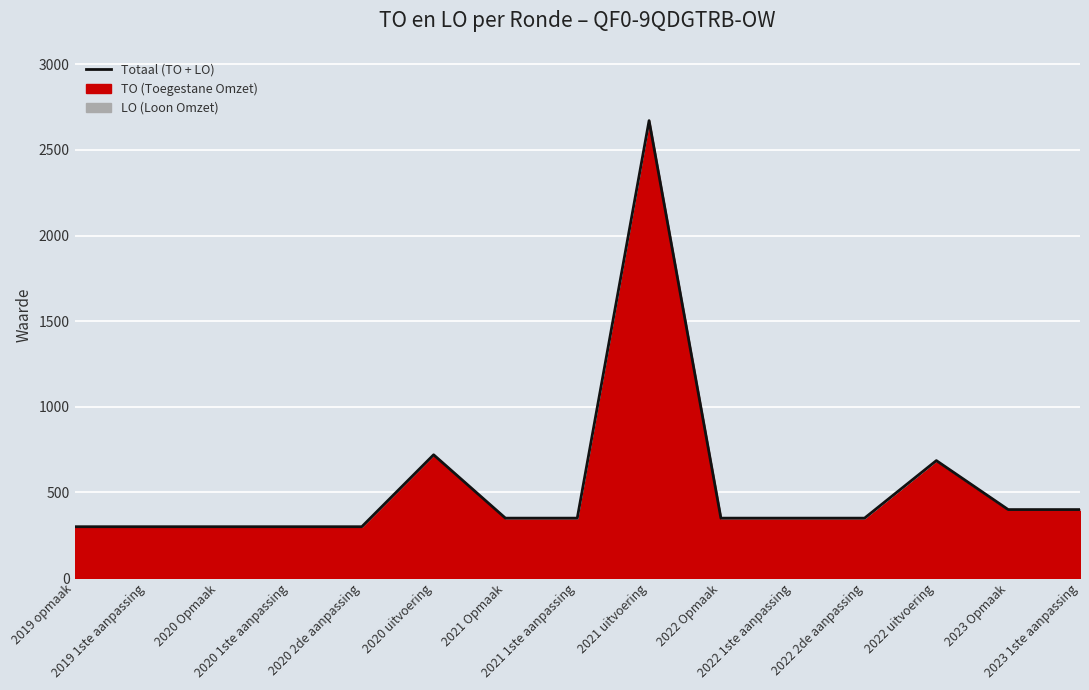

Approximately how many times larger is the value at 2022 1ste aanpassing compared to 2019 1ste aanpassing?

1.2